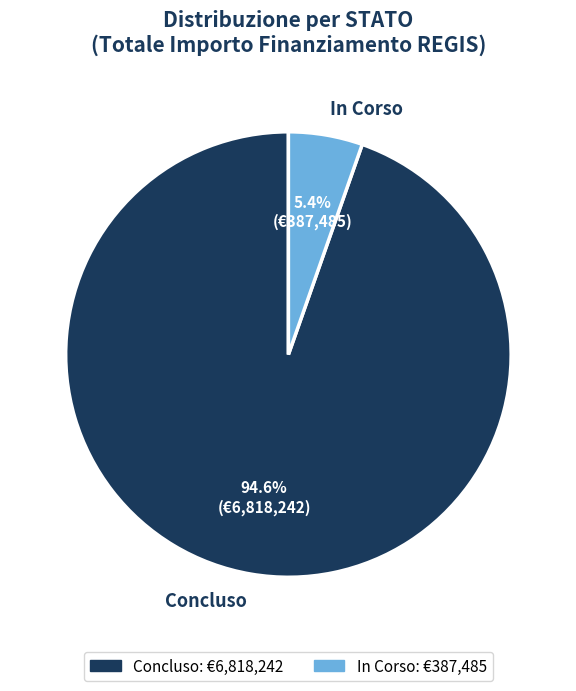

Does Concluso represent more than half of the total?

Yes